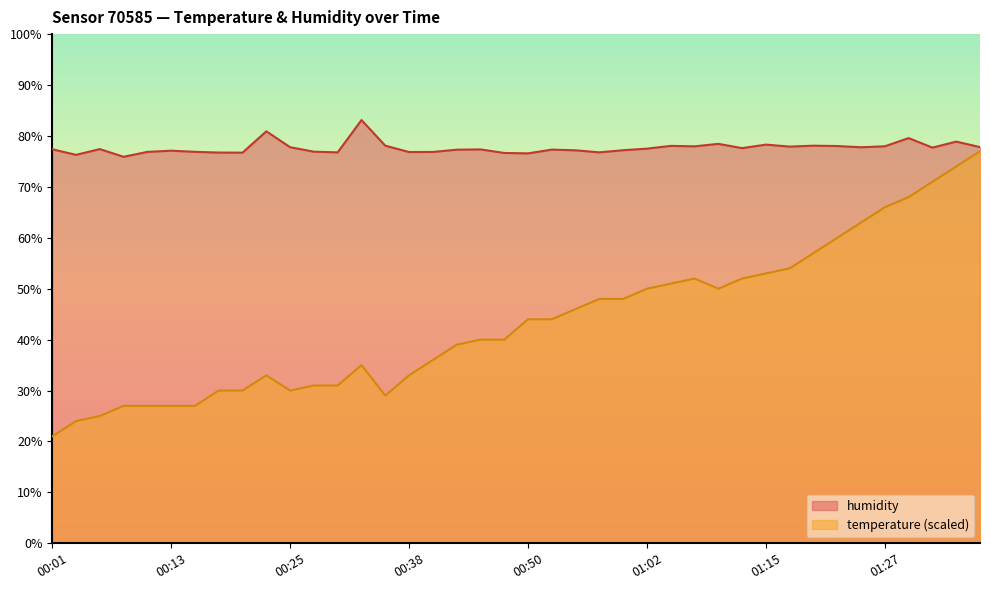

In humidity, how many points are lower than both neighbors (excluding endpoints)?

12